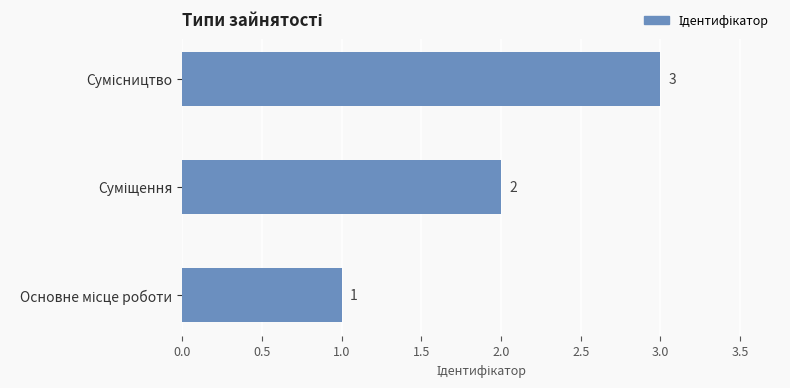

What is the sum of all values?

6